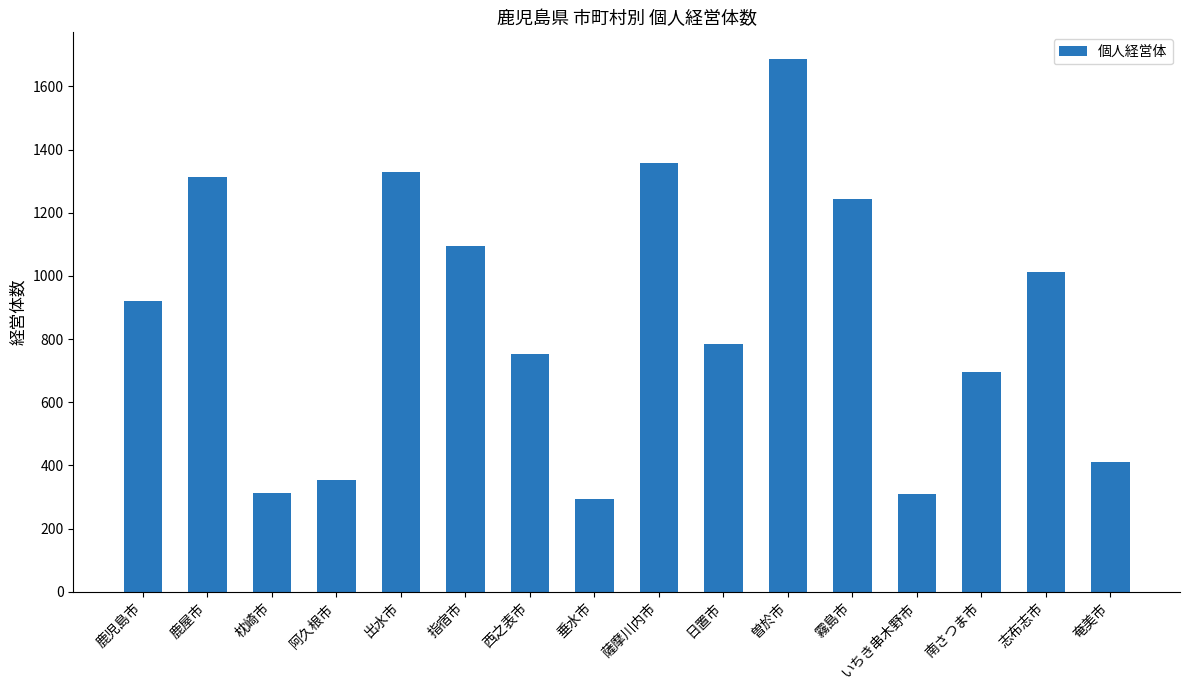

How many data points are less than 921?

8